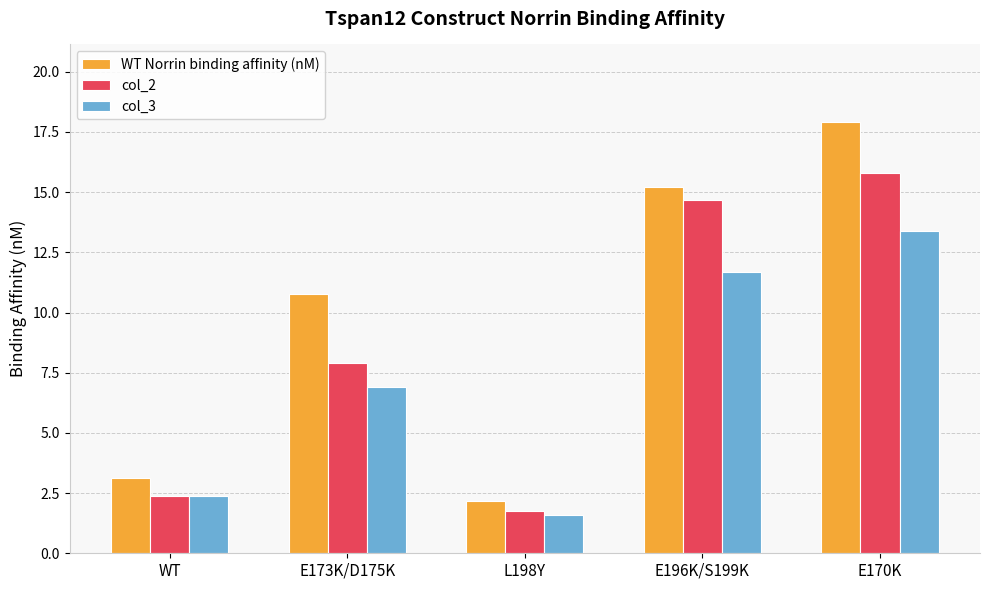

What is the value of the col_2 bar at the 1st from the left?

2.4